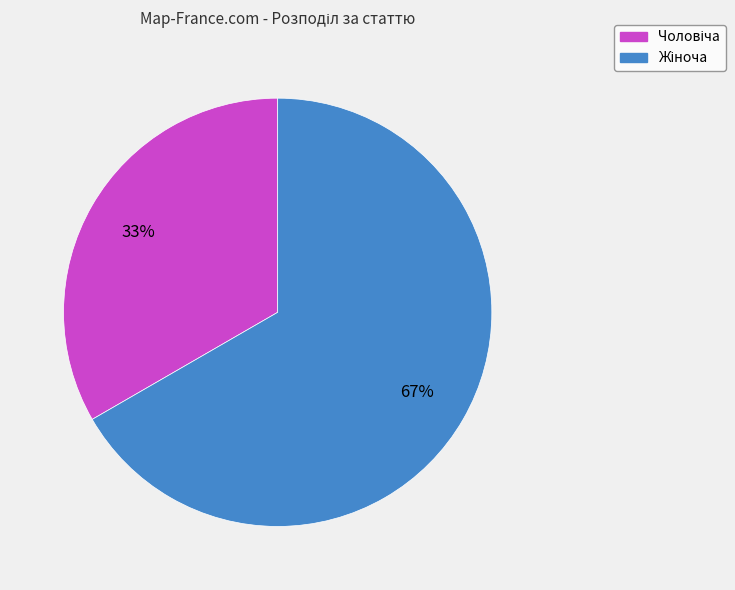

Is there a majority slice in this chart?

Yes